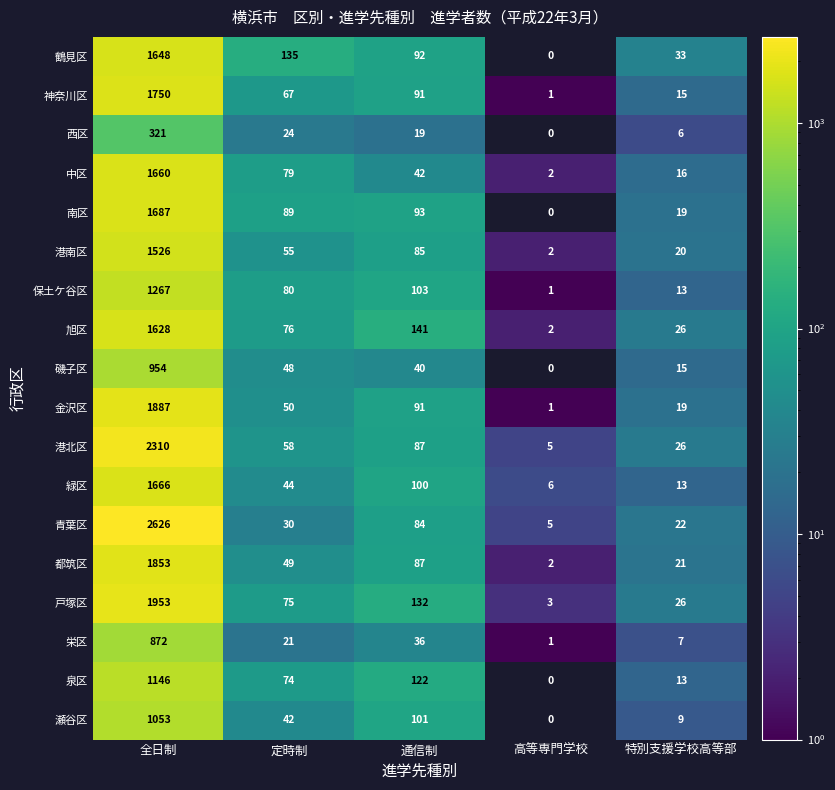

What is the greatest value displayed?

2626